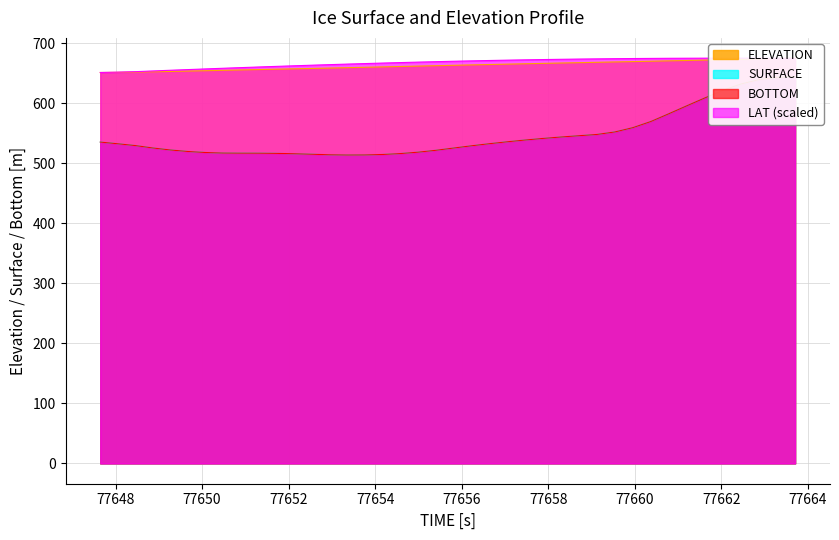

Does the chart display data point markers on the line(s)?

No